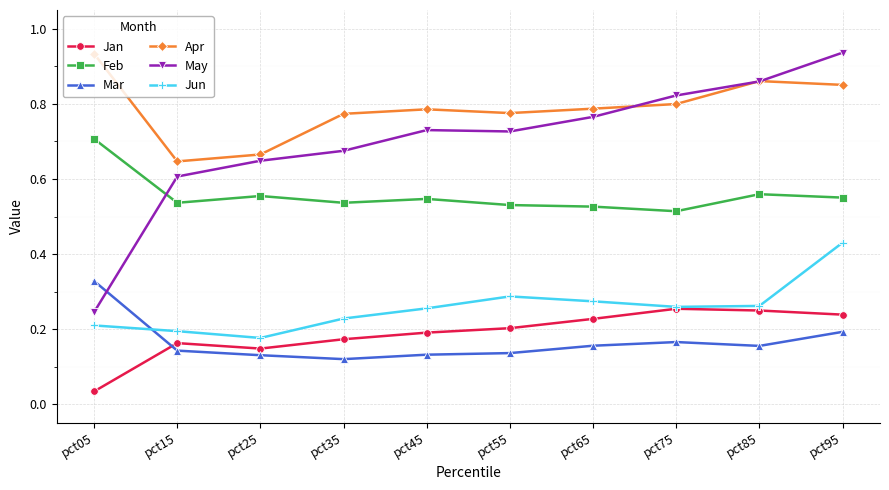

Is it true that Jun equals 0.2 at pct35?

True